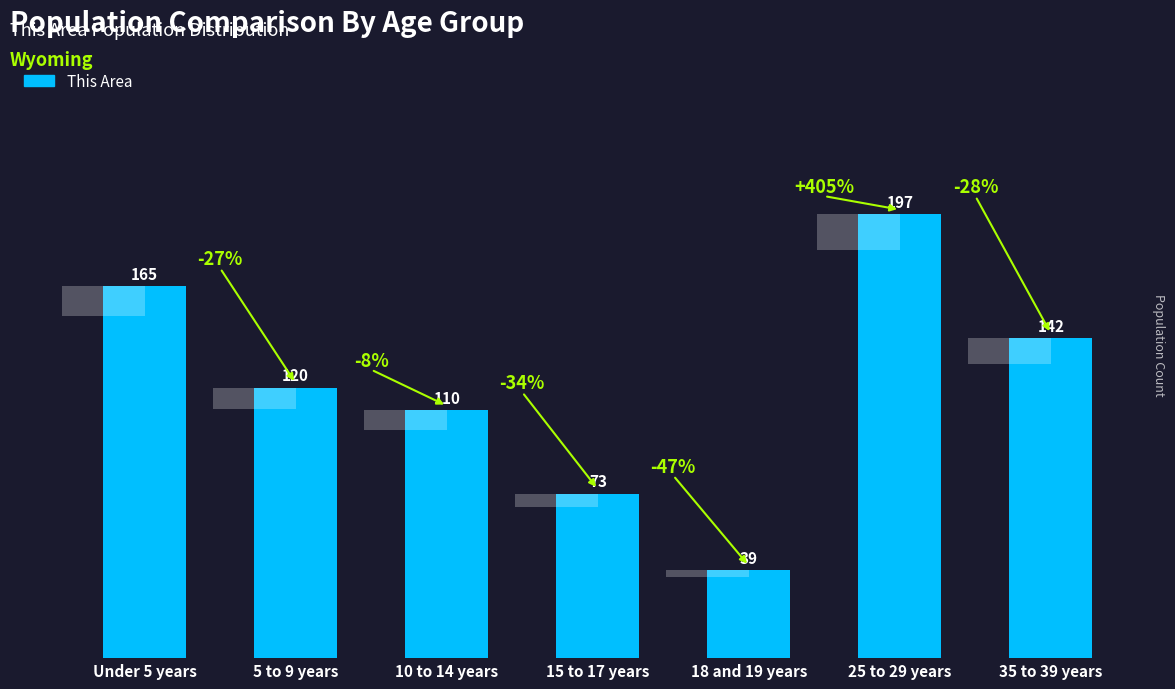

What is the smallest value displayed?

39